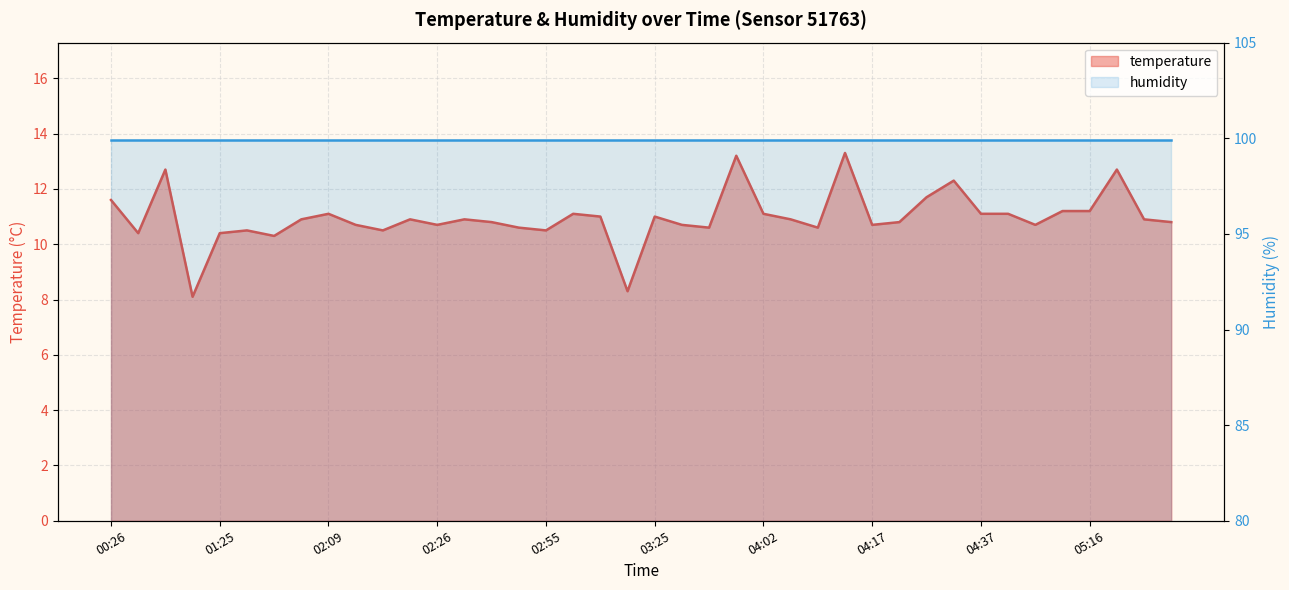

At which category does the data reach its first local valley?

00:28